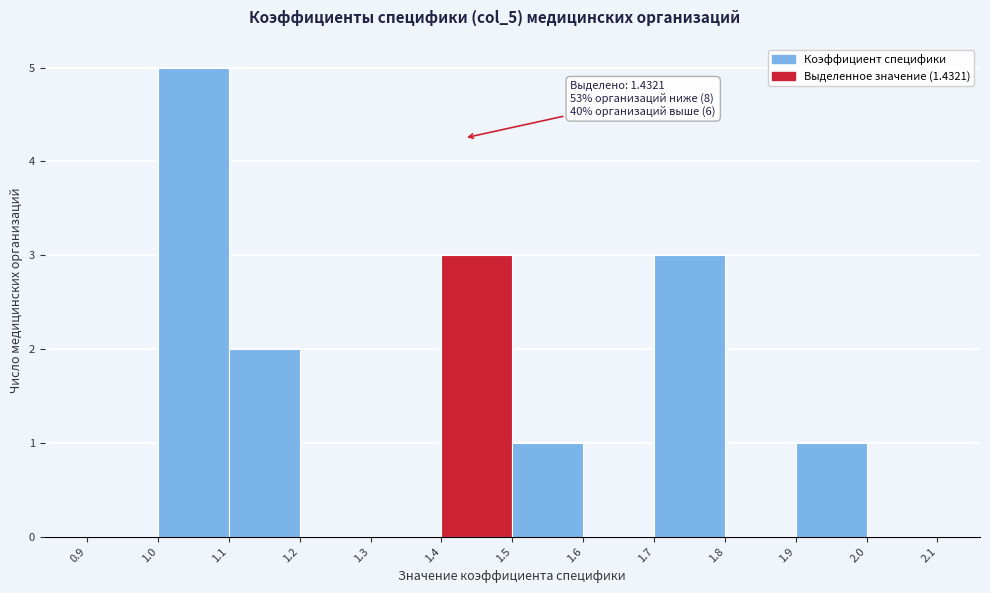

Which range on the x-axis has the tallest bar?

1.0 to 1.1